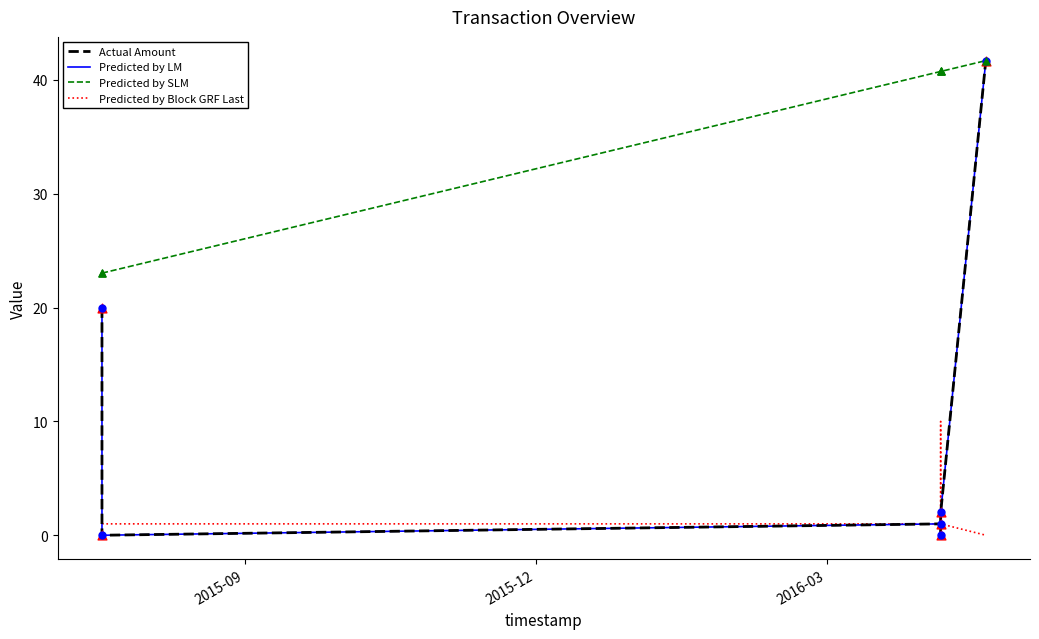

At how many categories does at least one series exceed 30?

4